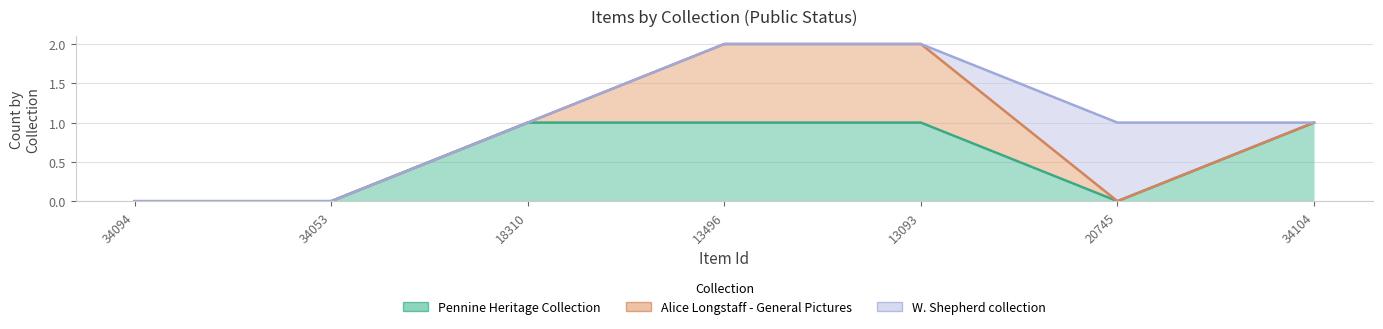

What is the greatest value displayed?

1